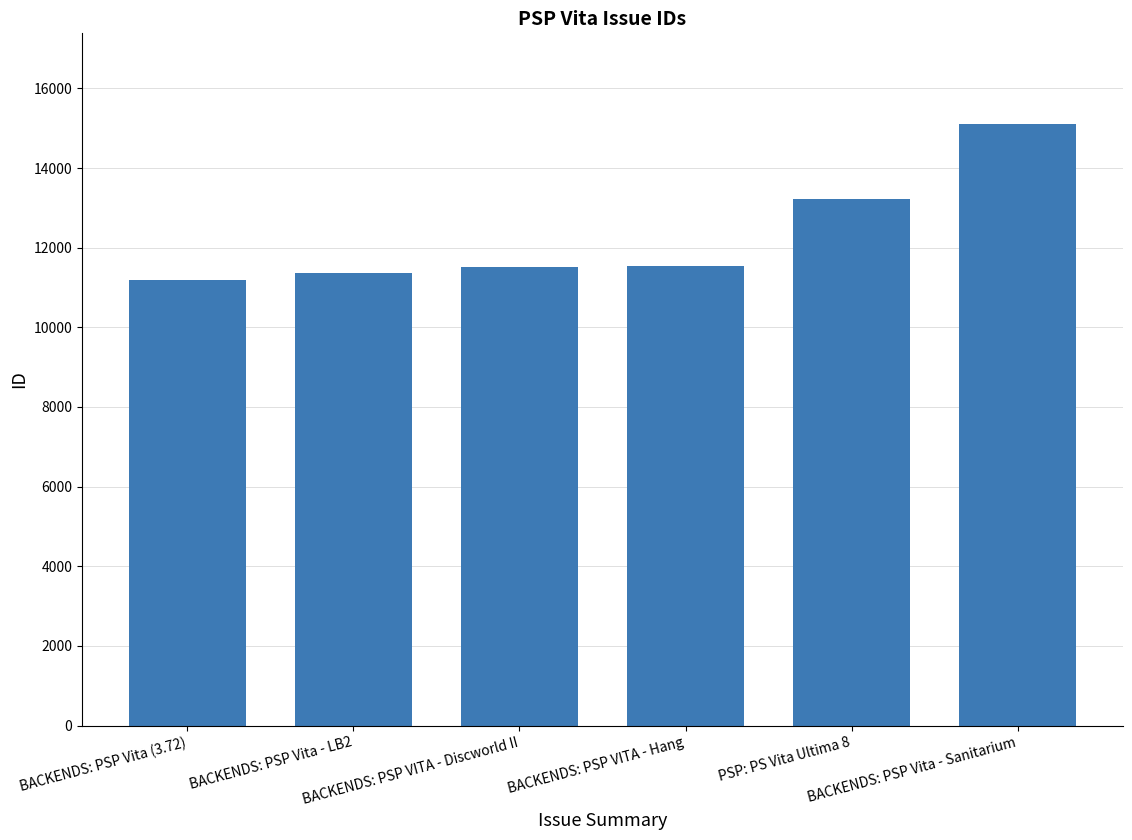

True or false: the data shows 7406 at BACKENDS: PSP Vita (3.72).

False